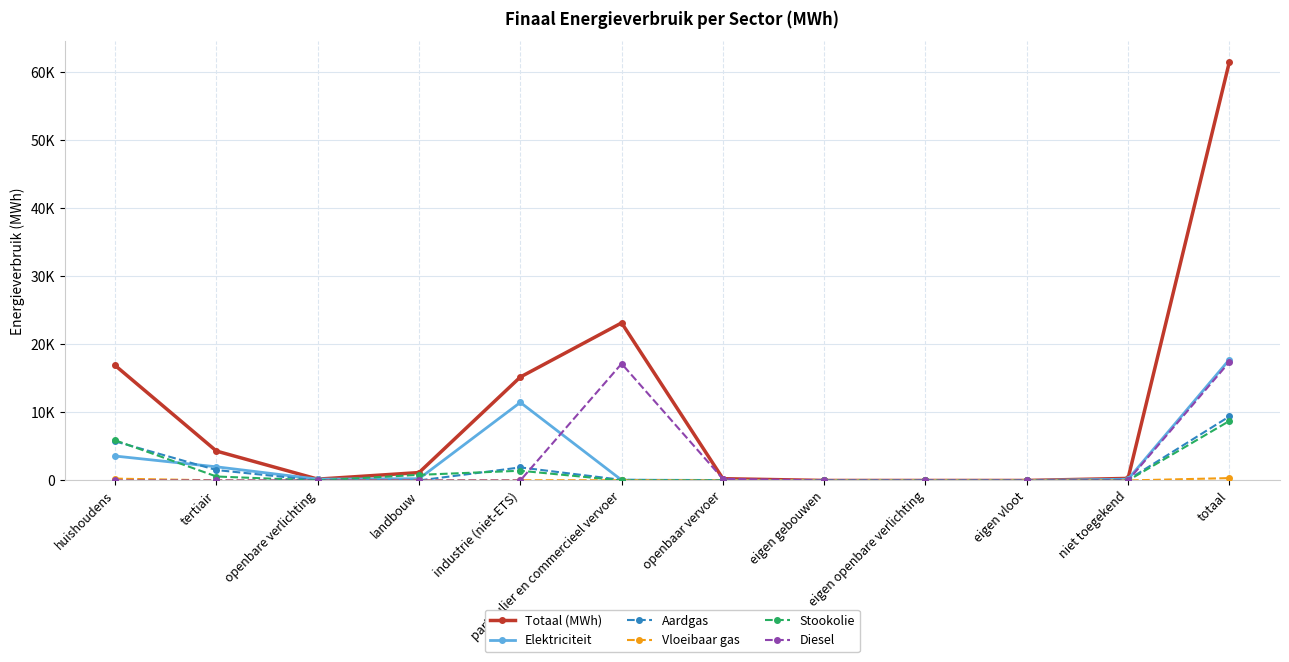

List the series in order of their peak value, highest first.

Totaal (MWh), Elektriciteit, Diesel, Aardgas, Stookolie, Vloeibaar gas